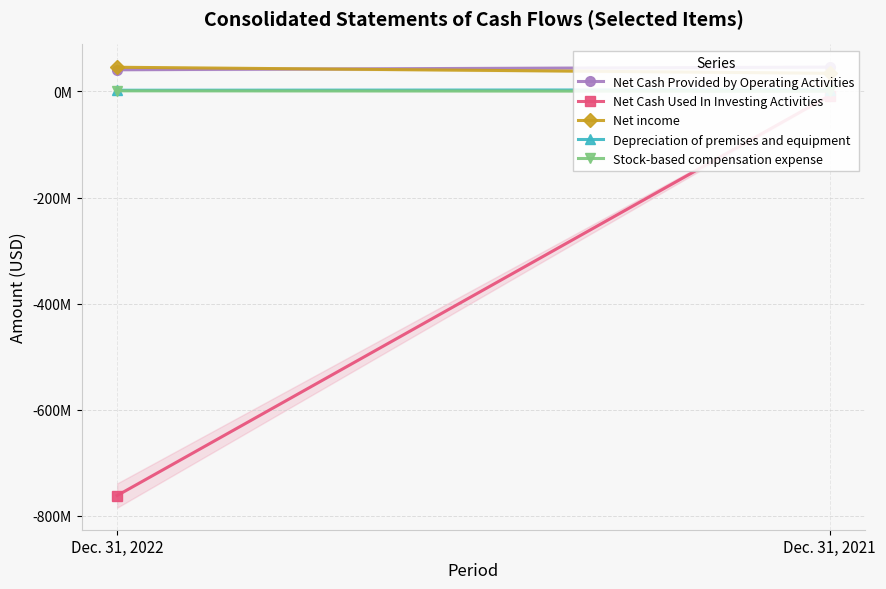

Which series has the largest range (max minus min)?

Net Cash Used In Investing Activities